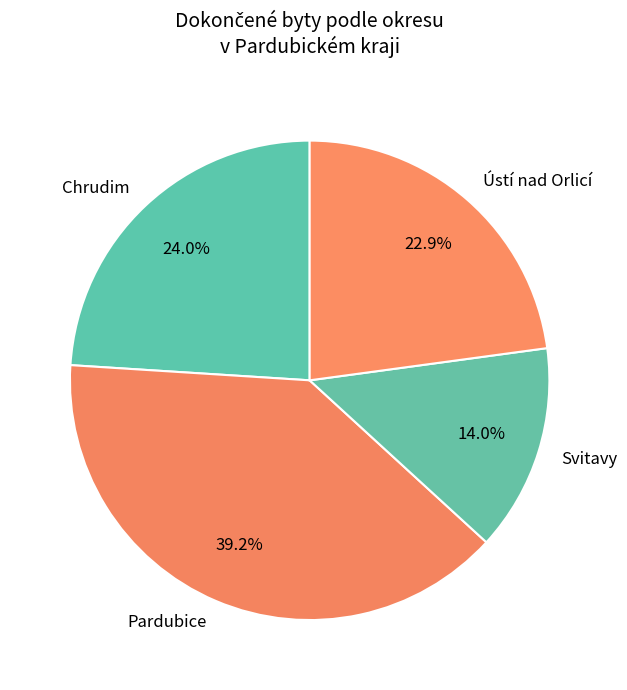

Does Pardubice represent more than half of the total?

No